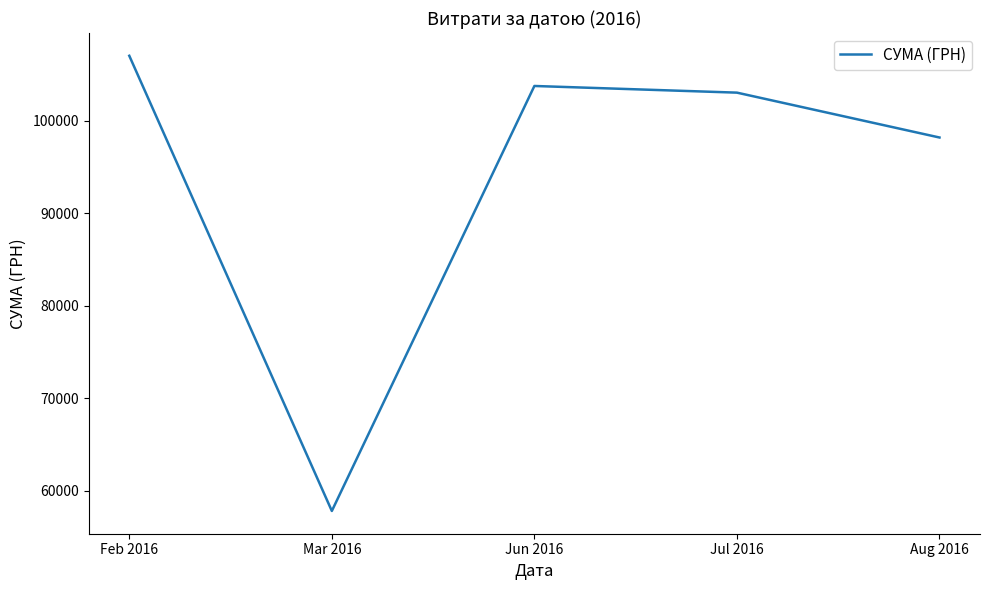

What is the sum of the values at Jun 2016 and Aug 2016?

201925.9